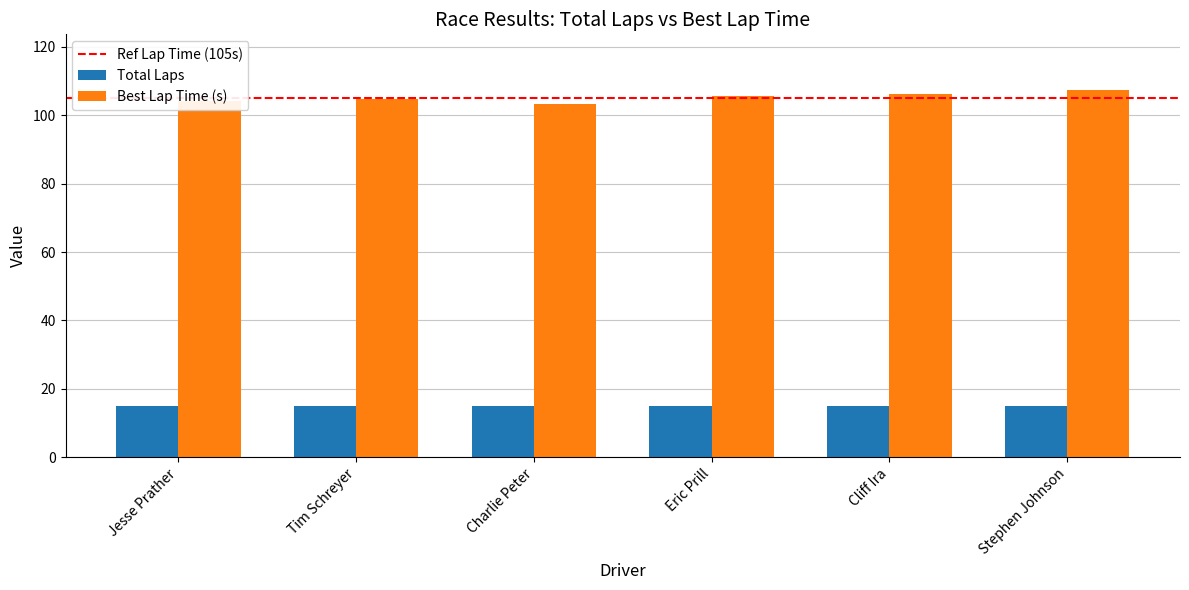

What is the maximum value for Total Laps?

15.0